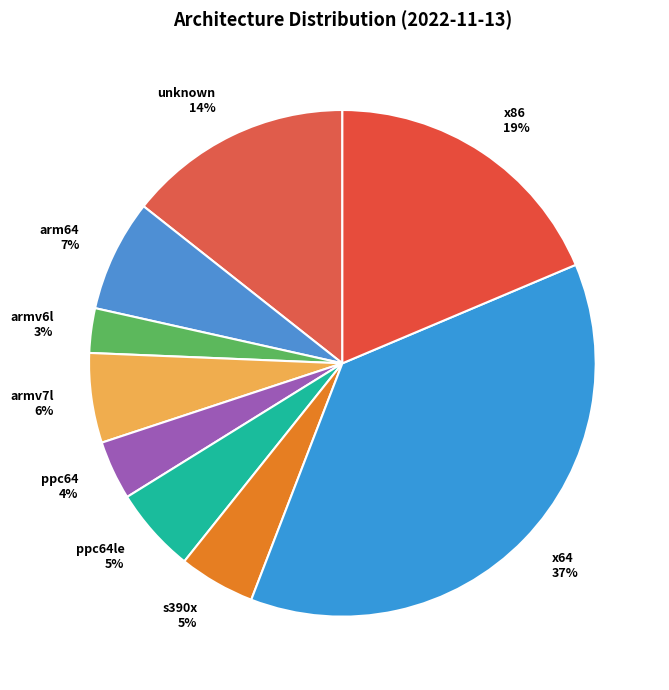

What is the largest slice in the pie chart?

x64